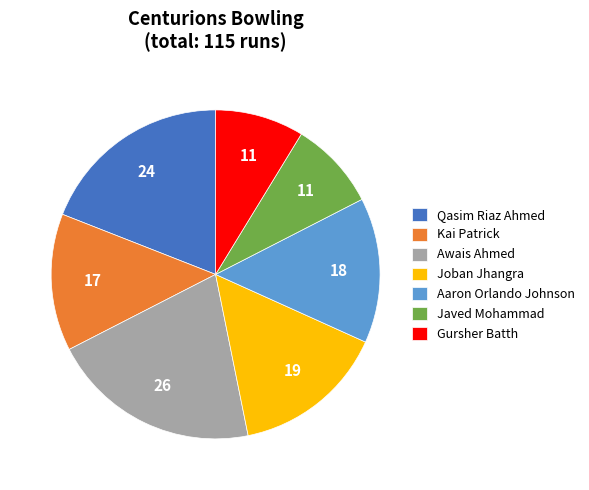

Do Gursher Batth and Awais Ahmed together represent more than half of the pie?

No